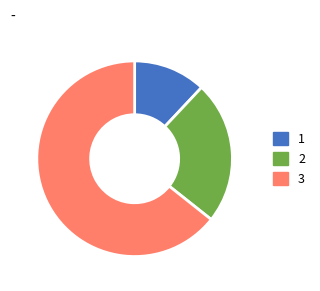

Rank the categories by value from lowest to highest.

1, 2, 3